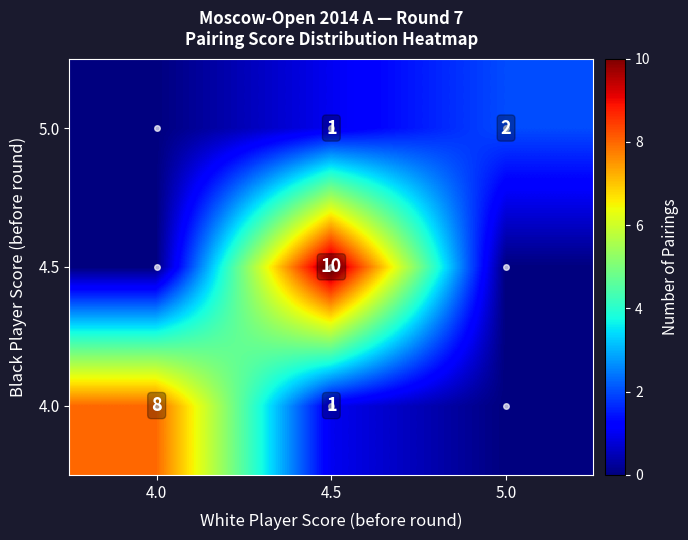

What is the total value across all series at 4.5?

12